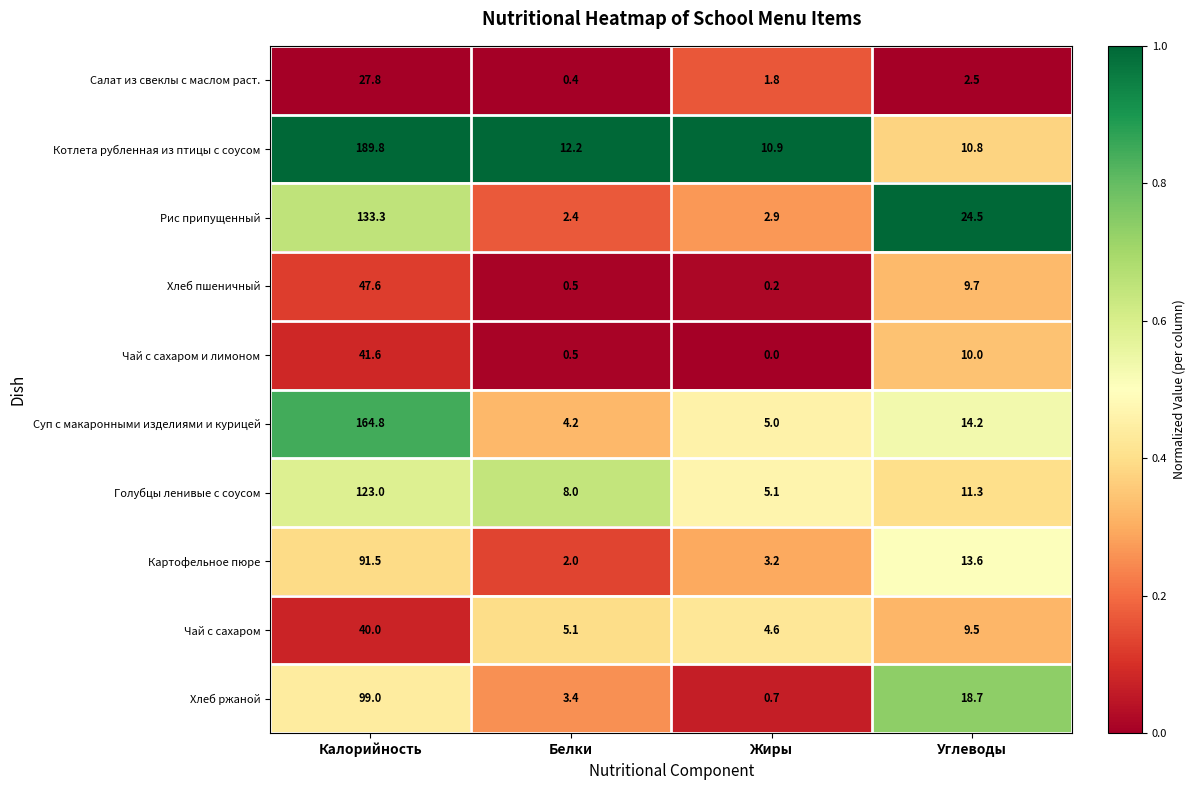

List the labels in order of Котлета рубленная из птицы с соусом value, smallest first.

Углеводы, Жиры, Белки, Калорийность